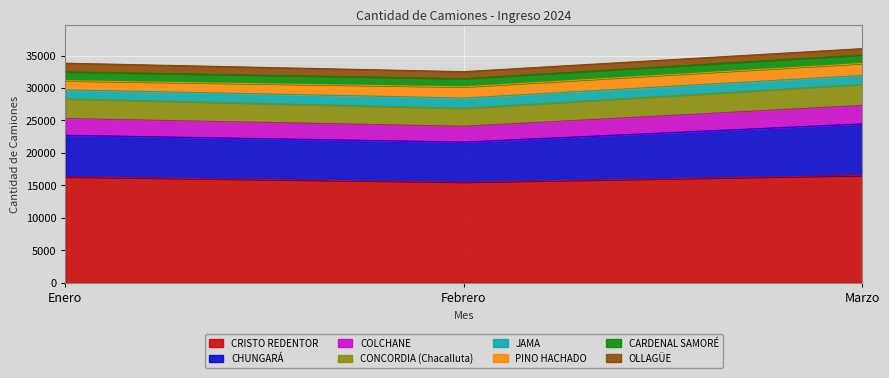

What is the total value across all series at Enero?

33829